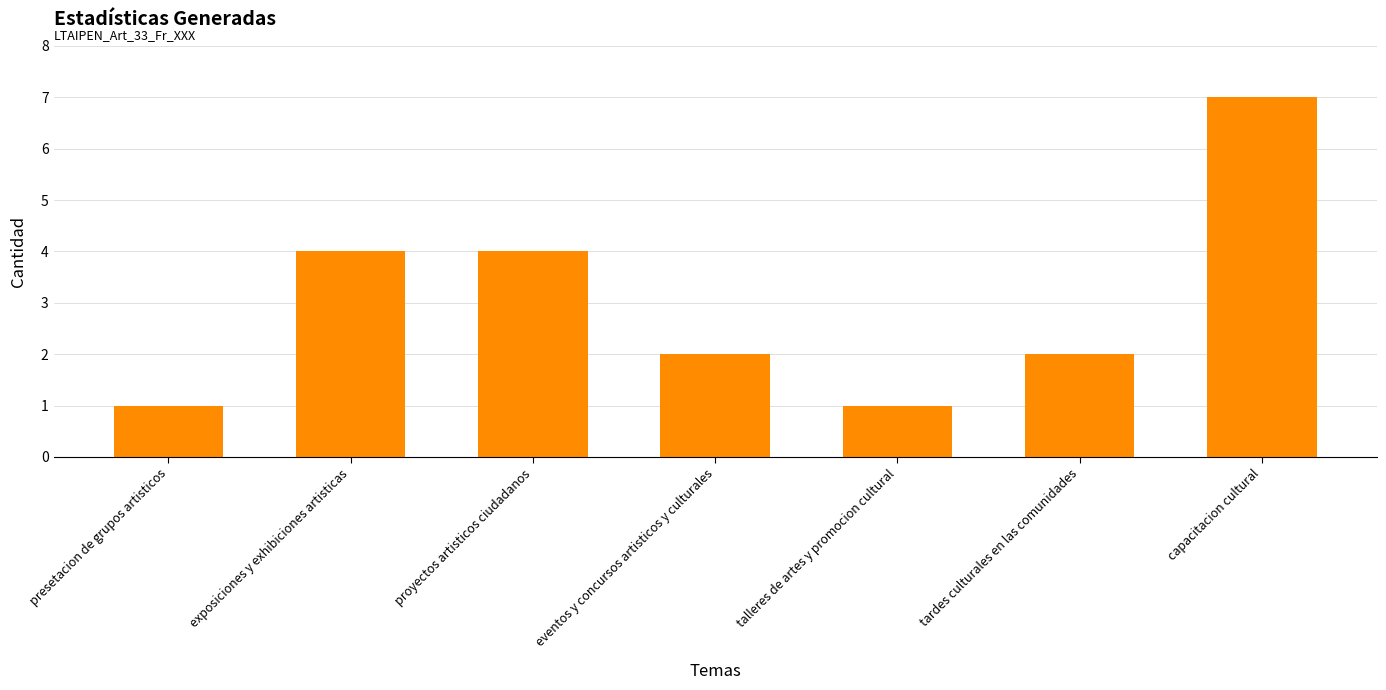

What is the difference between the values at talleres de artes y promocion cultural and tardes culturales en las comunidades?

1